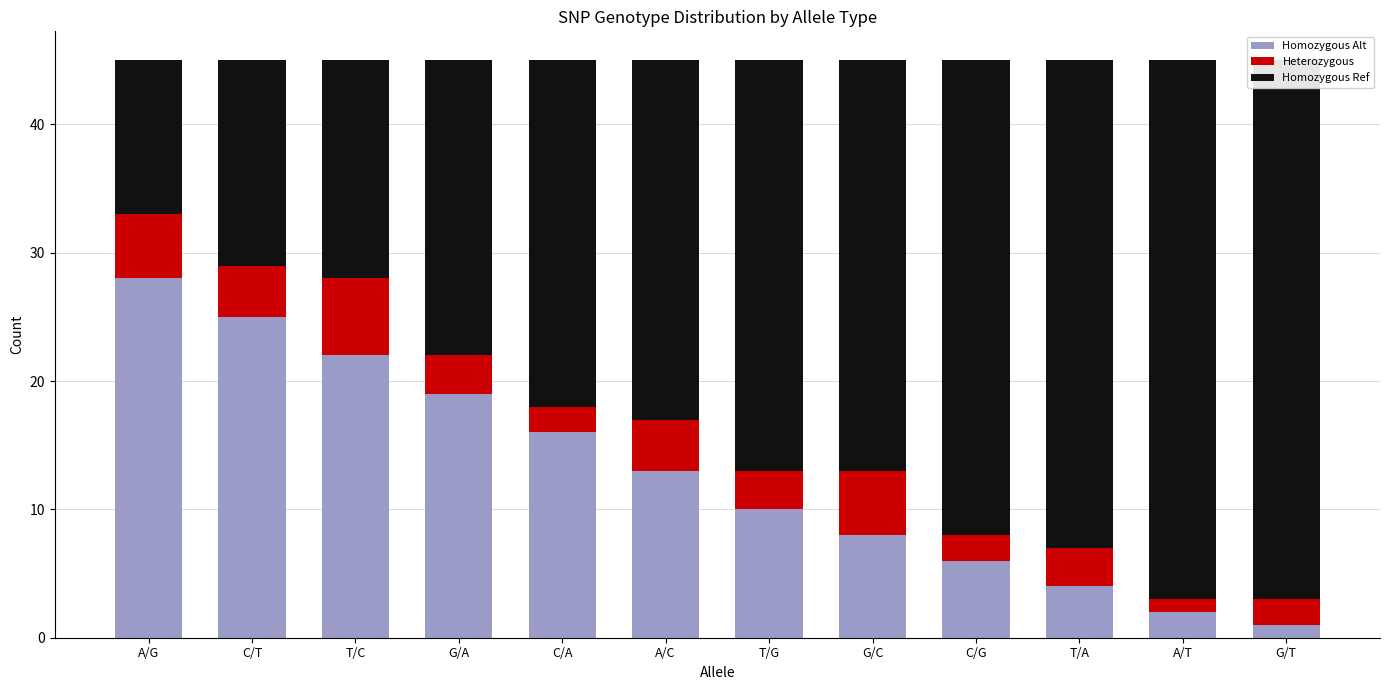

The value of Homozygous Ref at T/C is 26. True or false?

False